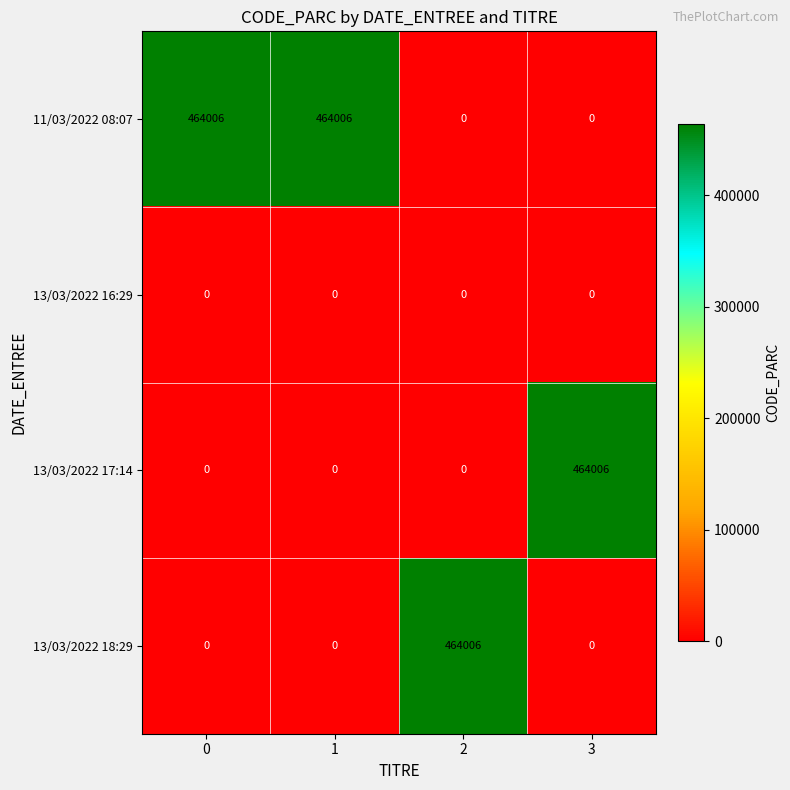

Which category has the highest value in the 13/03/2022 17:14 series?

3